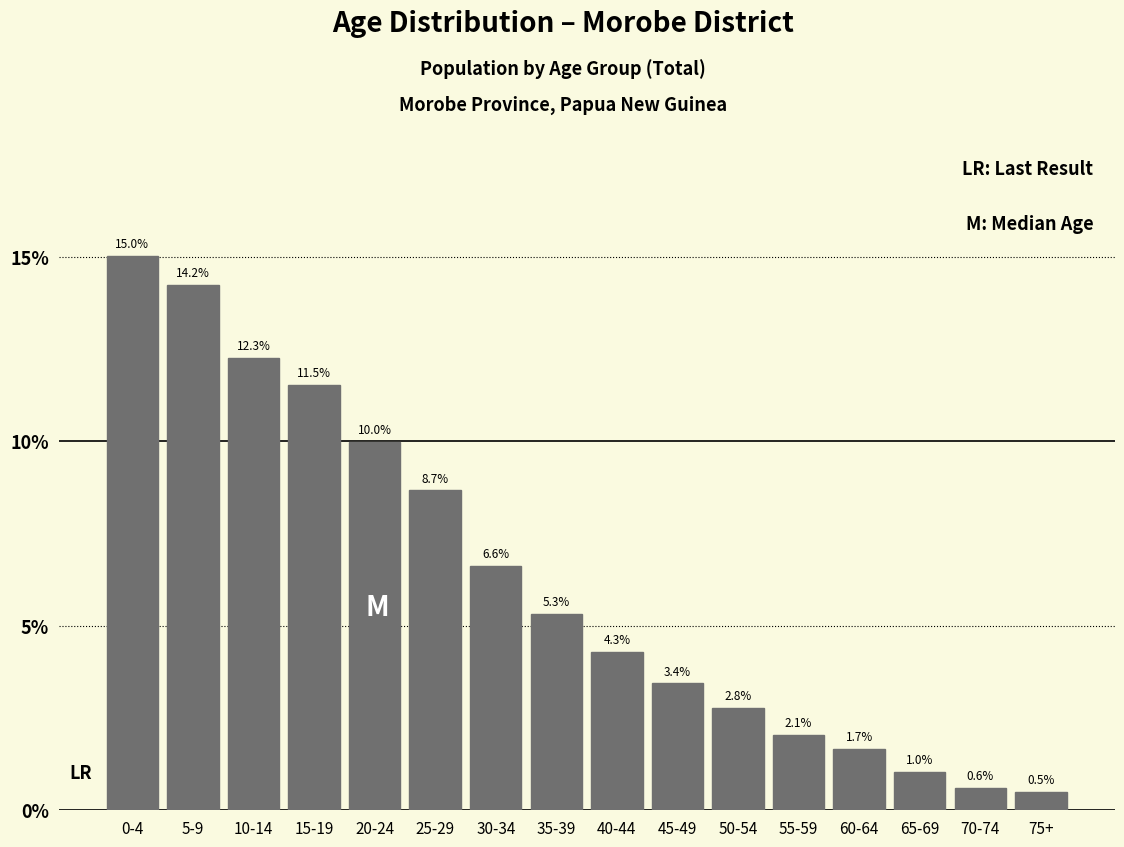

Reading right to left, list all the values displayed in this chart.

0.5	0.6	1.0	1.7	2.1	2.8	3.4	4.3	5.3	6.6	8.7	10.0	11.5	12.3	14.2	15.0